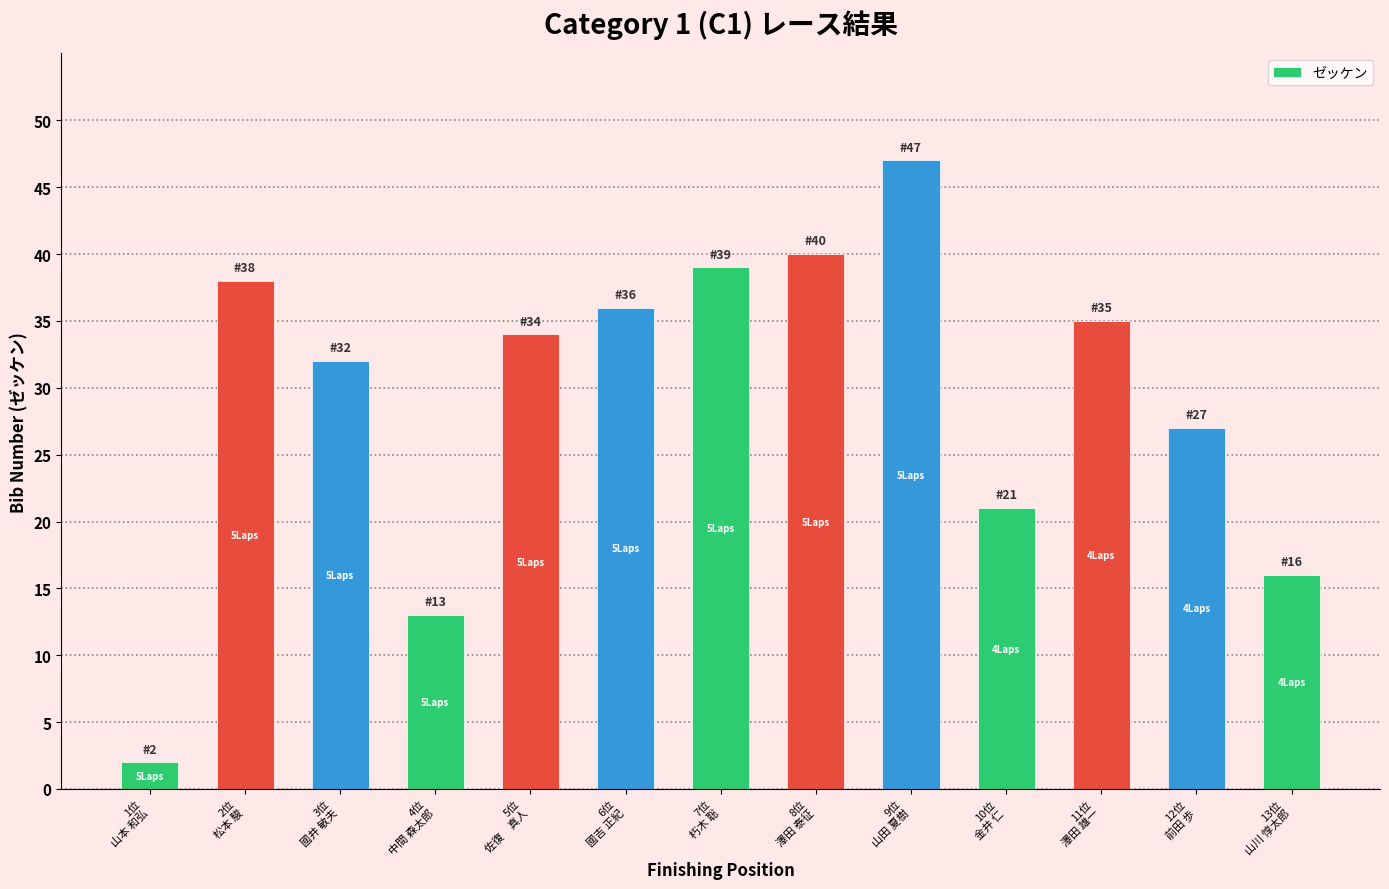

Does the chart contain stacked bars?

No